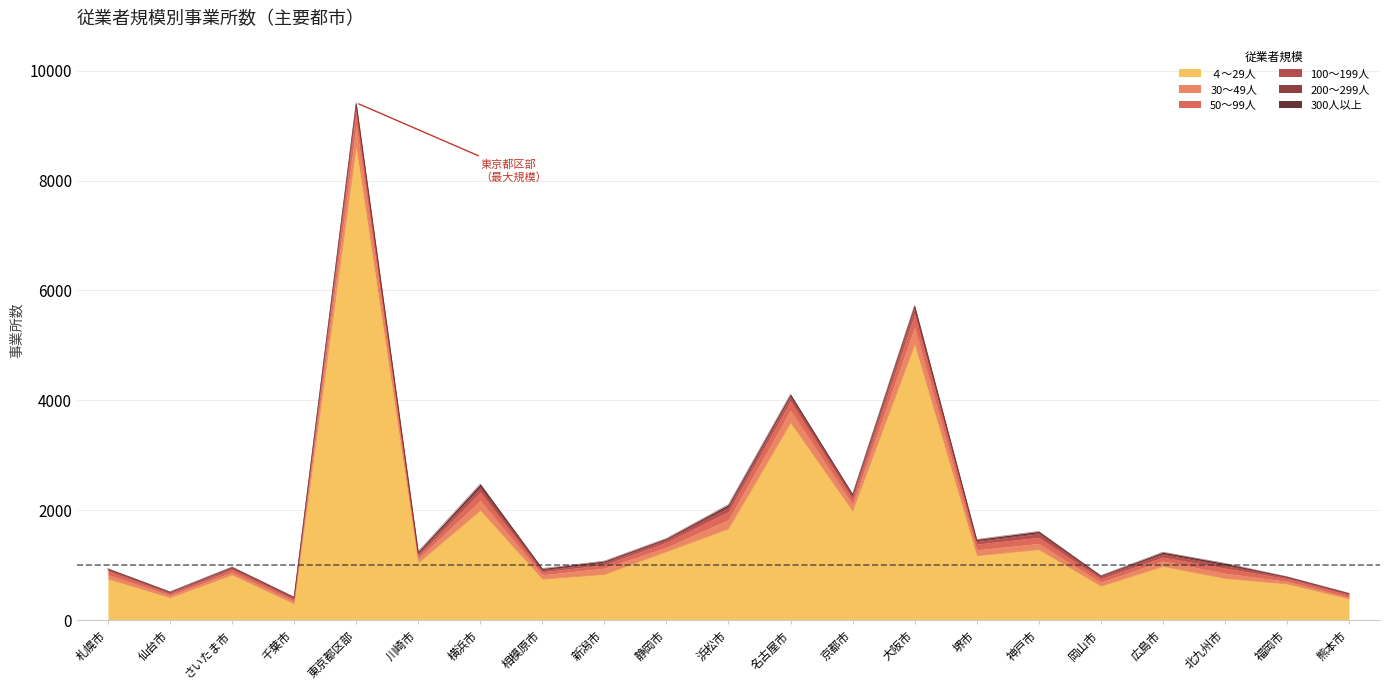

Count the number of data series in this chart.

6